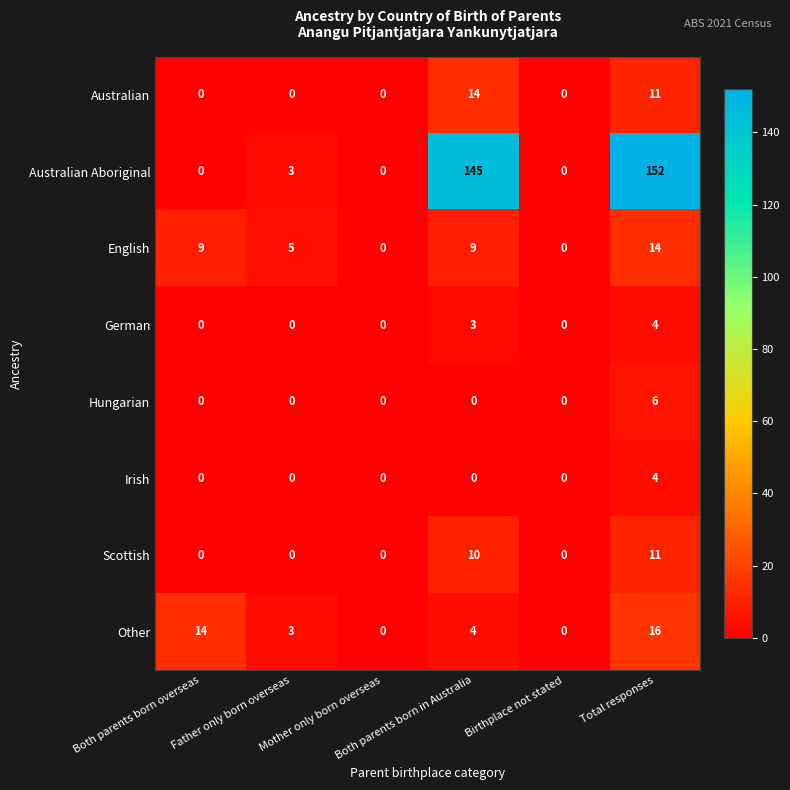

At which category is the sum across all series the highest?

Total responses